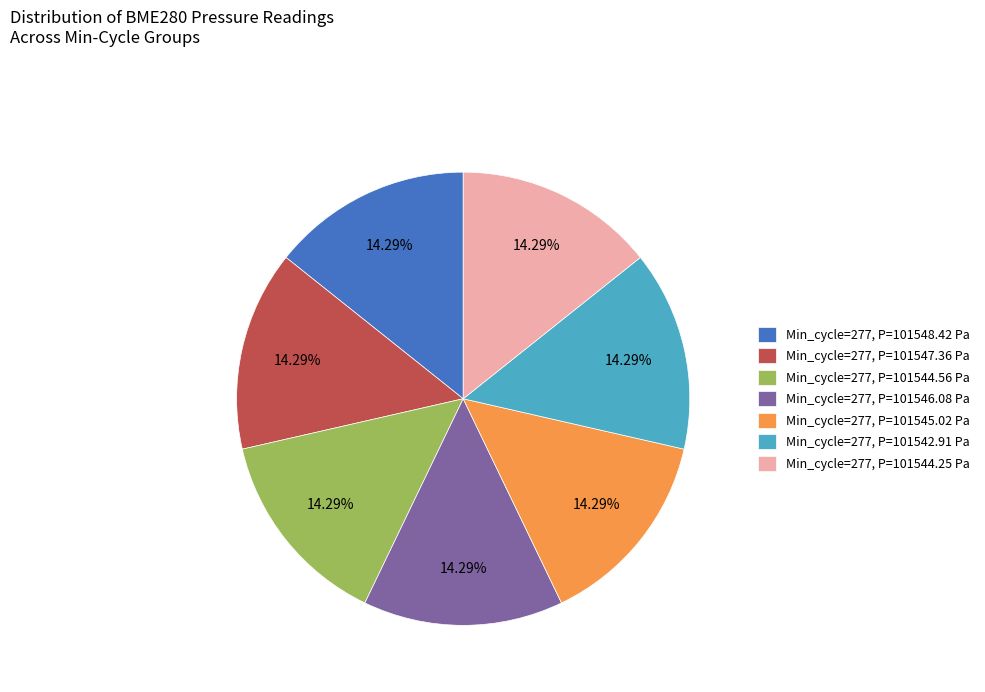

Is the sum of Min_cycle=277, P=101545.02 Pa and Min_cycle=277, P=101546.08 Pa greater than half?

No